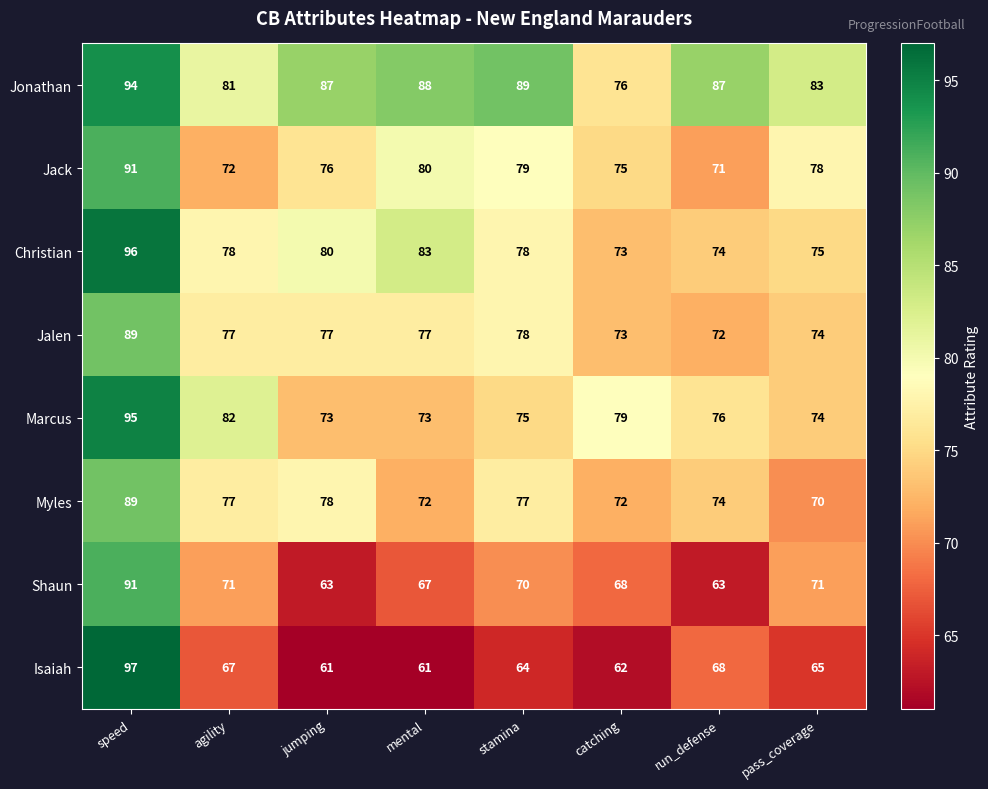

Which series has the largest range (max minus min)?

Isaiah